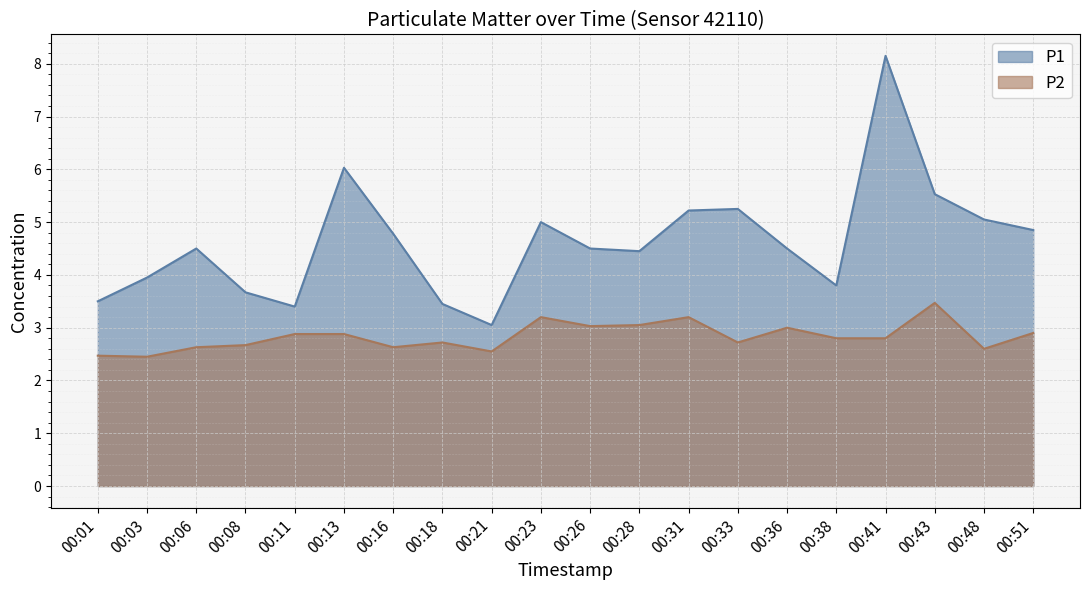

How many interior local peaks does the P1 series have?

5